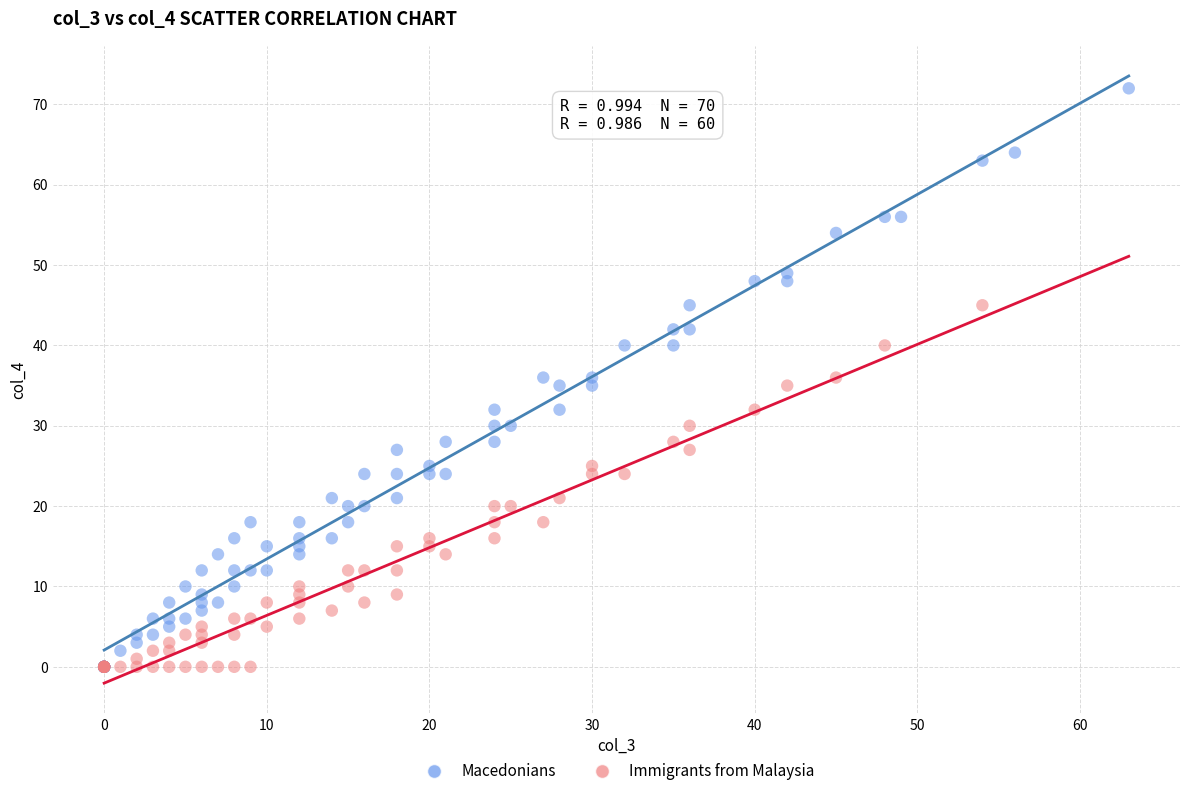

Which series contains the highest Y value?

Macedonians